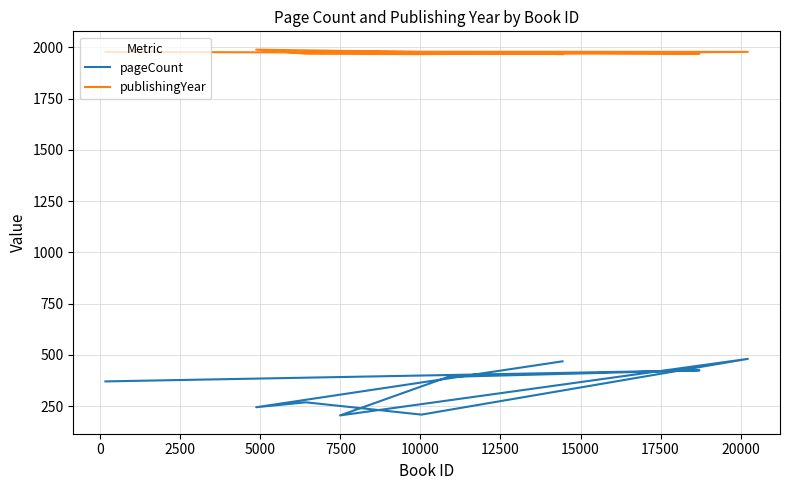

How many lines are shown in the chart?

2